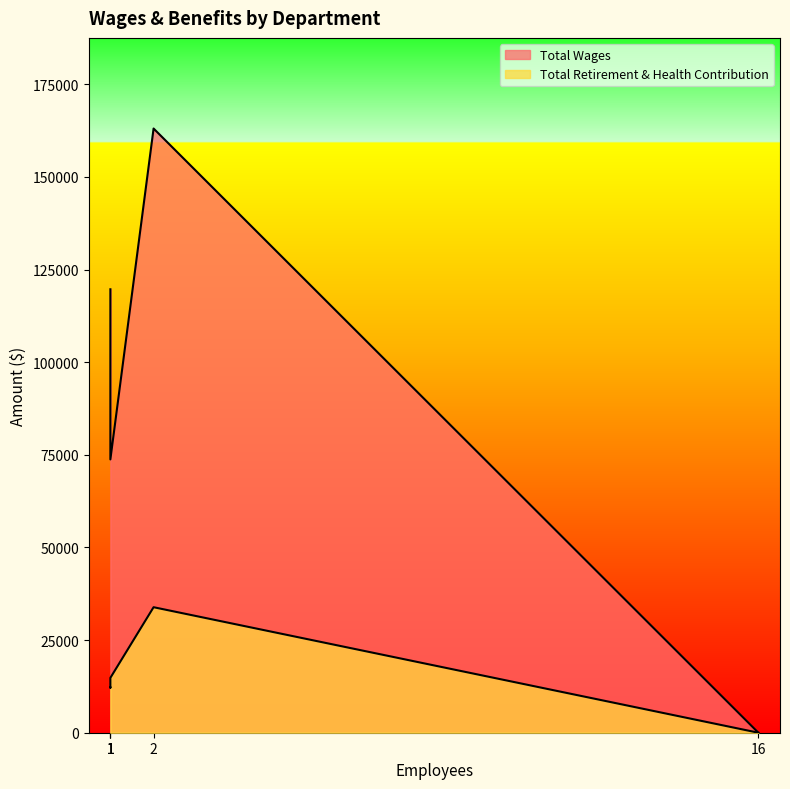

How many interior local valleys does the Total Retirement & Health Contribution series have?

1